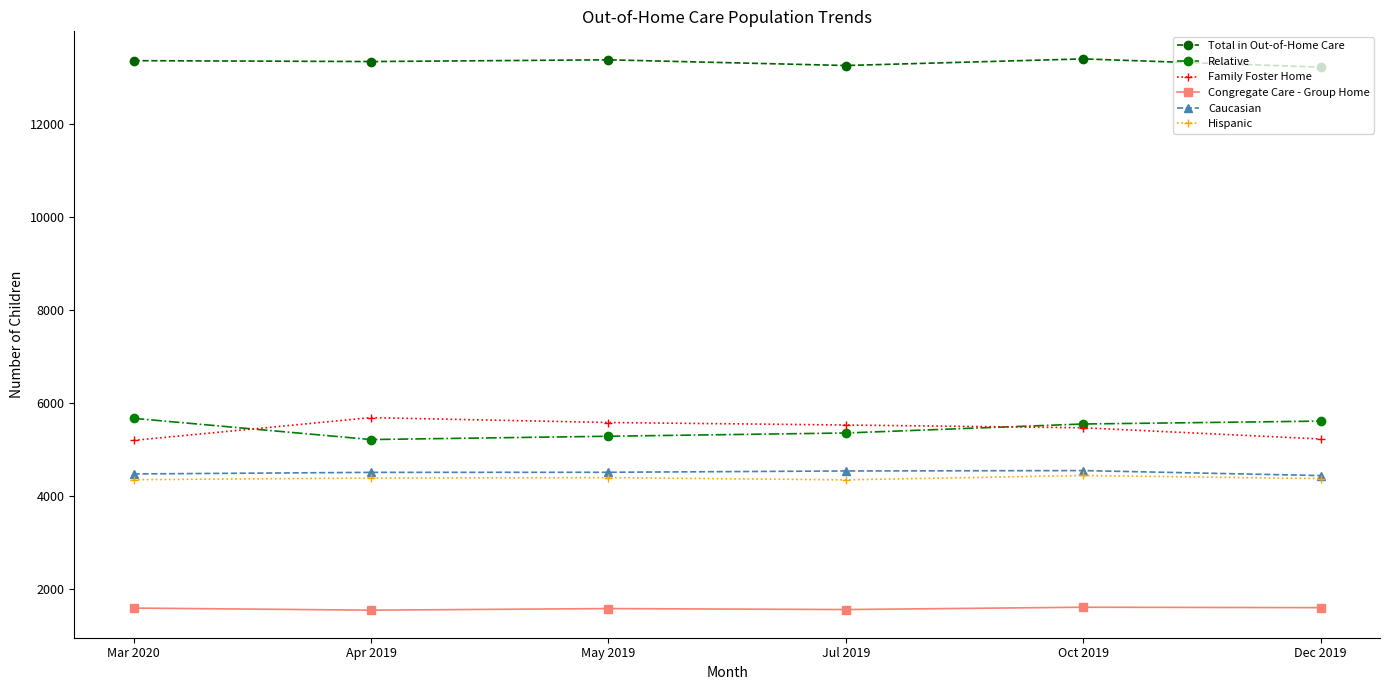

True or false: Caucasian has more than 2 interior local peaks.

False